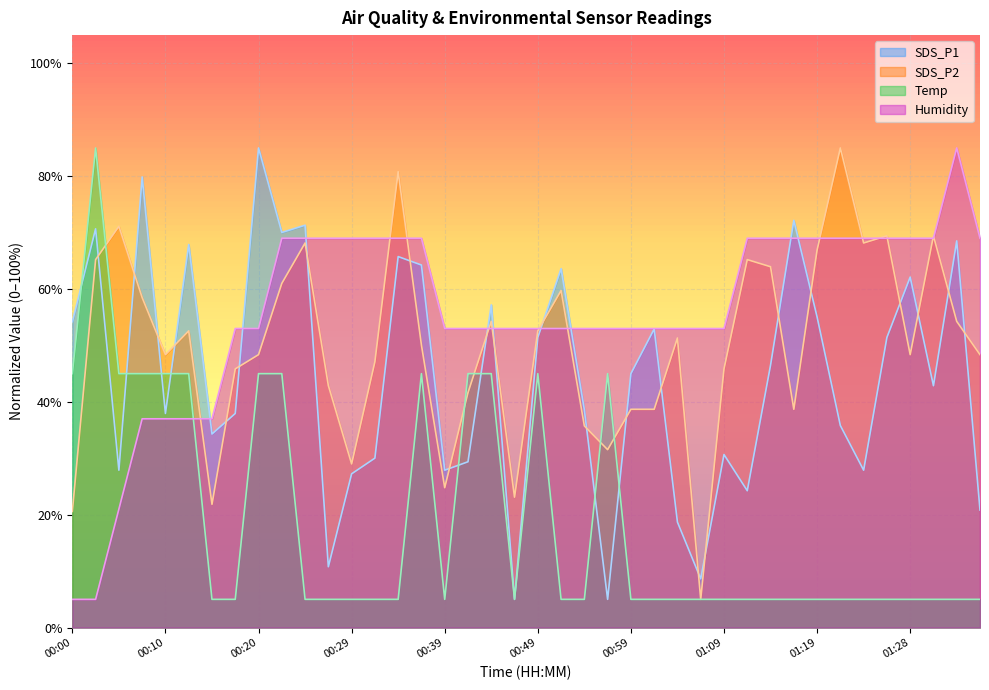

Is it true that Humidity equals 69.0 at 01:11?

True